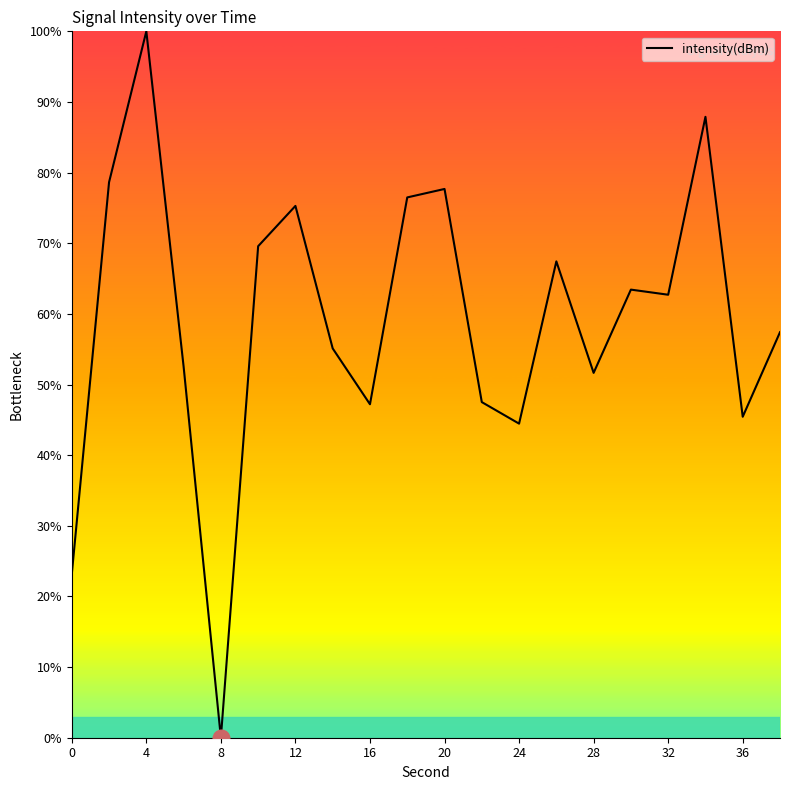

What is the difference between the maximum and minimum values?

100.0